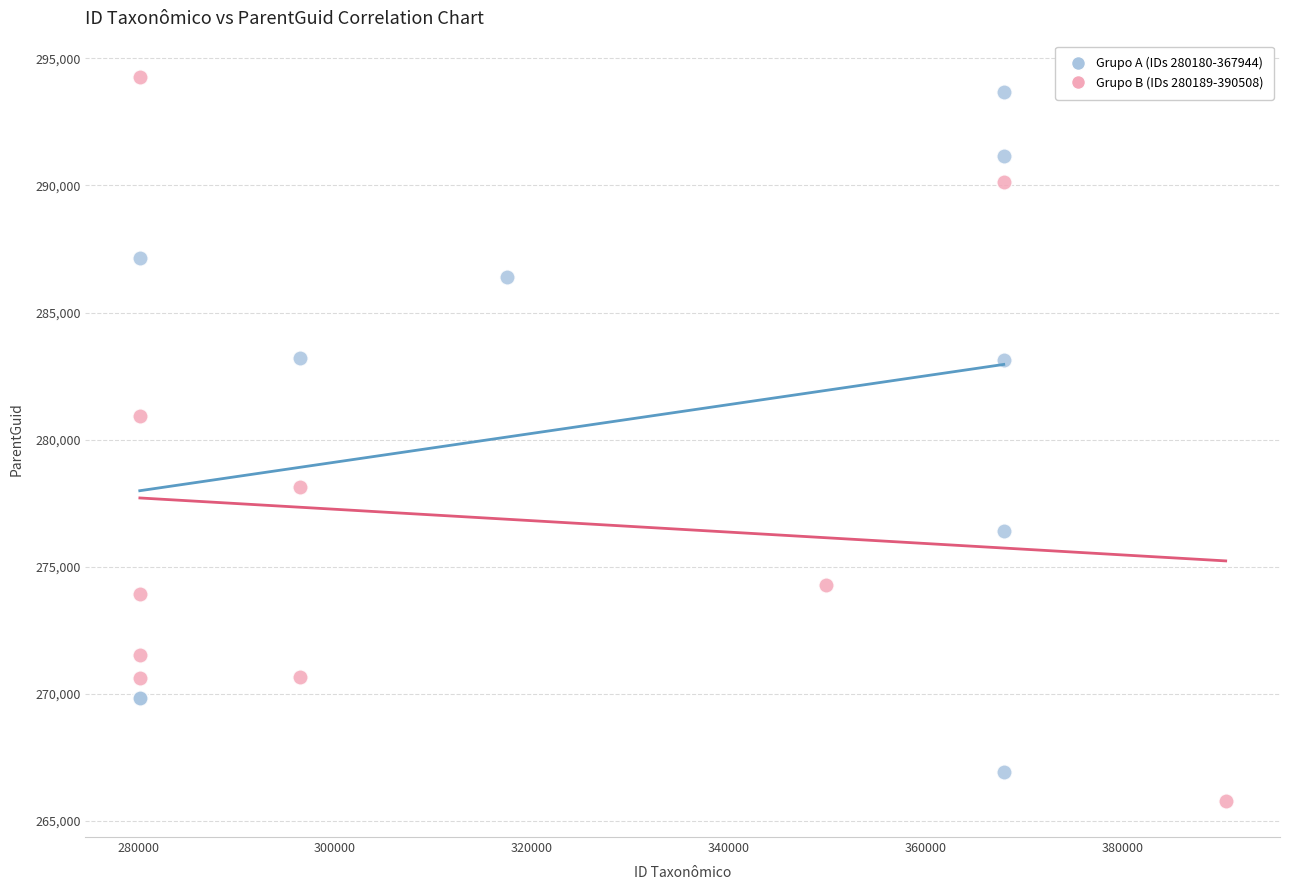

Which series has the largest Y range (max minus min)?

Grupo B (IDs 280189-390508)